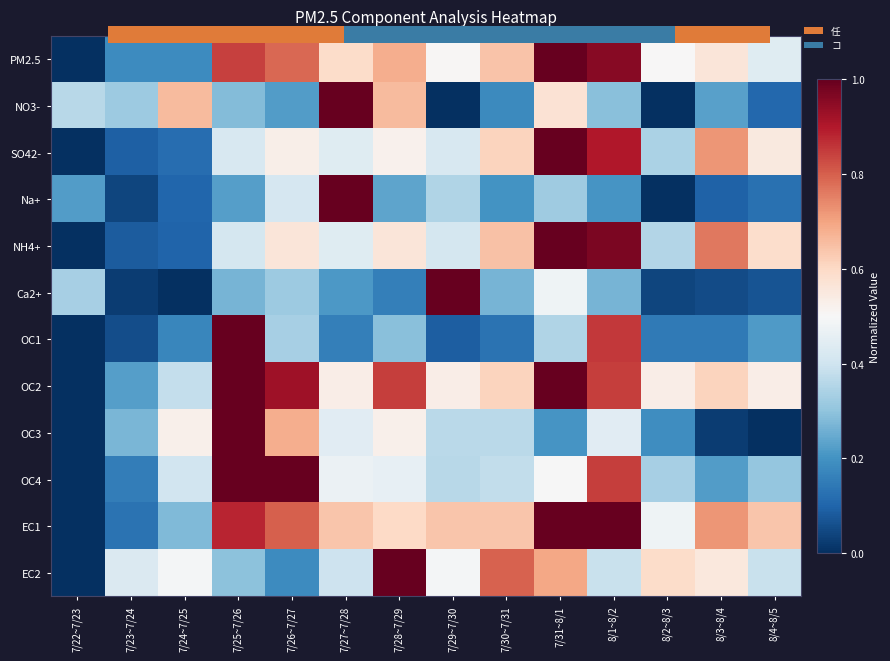

What is the difference between the maximum and minimum values in the PM2.5 series?

1.0